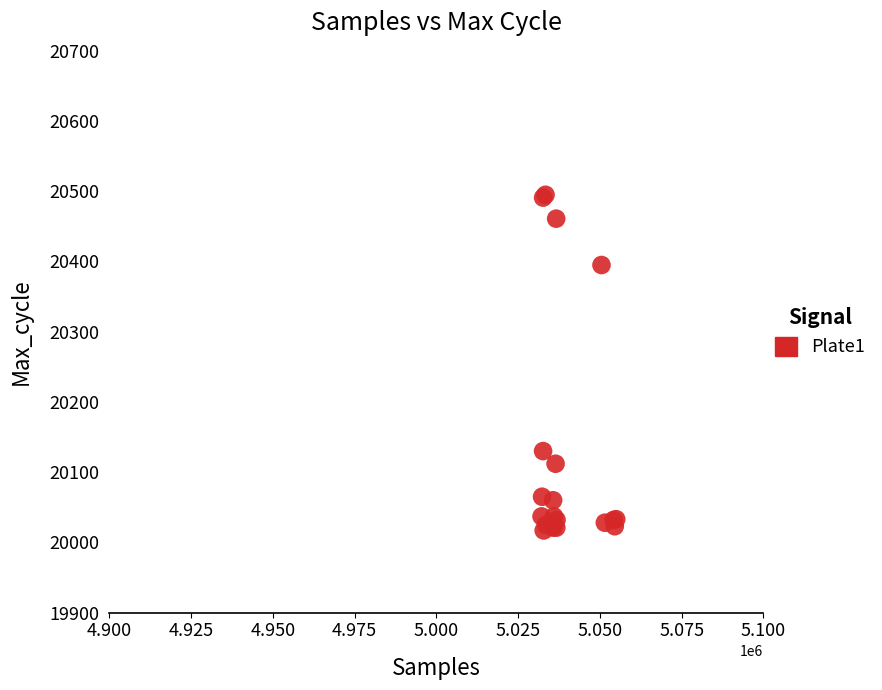

What Y value in the scatter plot is closest to 20256?

20130